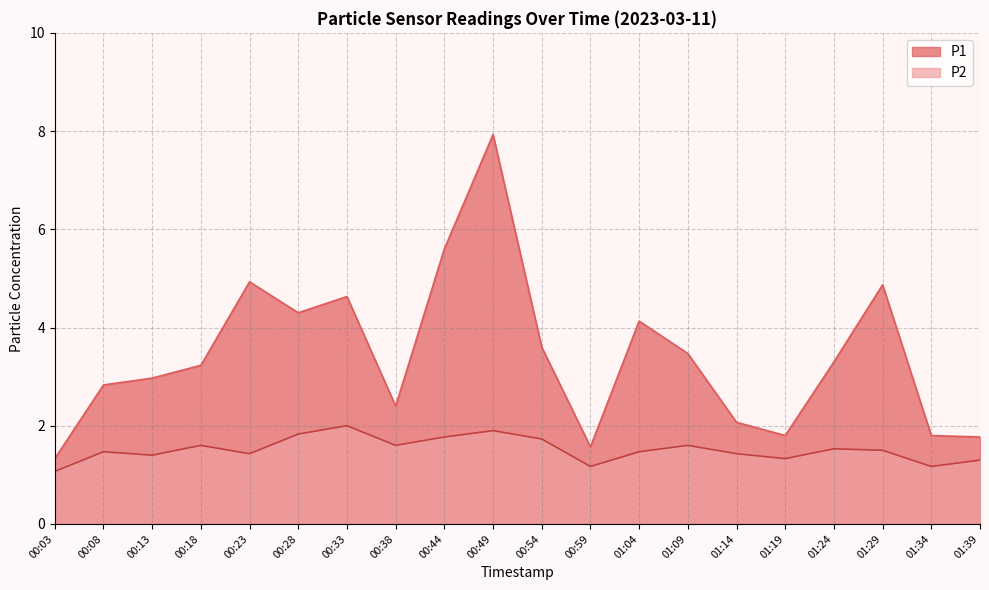

Reading left to right, list all the values displayed in this chart.

P1: 00:03=1.3	00:08=2.8	00:13=3.0	00:18=3.2	00:23=4.9	00:28=4.3	00:33=4.6	00:38=2.4	00:44=5.6	00:49=7.9	00:54=3.6	00:59=1.6	01:04=4.1	01:09=3.5	01:14=2.1	01:19=1.8	01:24=3.3	01:29=4.9	01:34=1.8	01:39=1.8
P2: 00:03=1.1	00:08=1.5	00:13=1.4	00:18=1.6	00:23=1.4	00:28=1.8	00:33=2.0	00:38=1.6	00:44=1.8	00:49=1.9	00:54=1.7	00:59=1.2	01:04=1.5	01:09=1.6	01:14=1.4	01:19=1.3	01:24=1.5	01:29=1.5	01:34=1.2	01:39=1.3